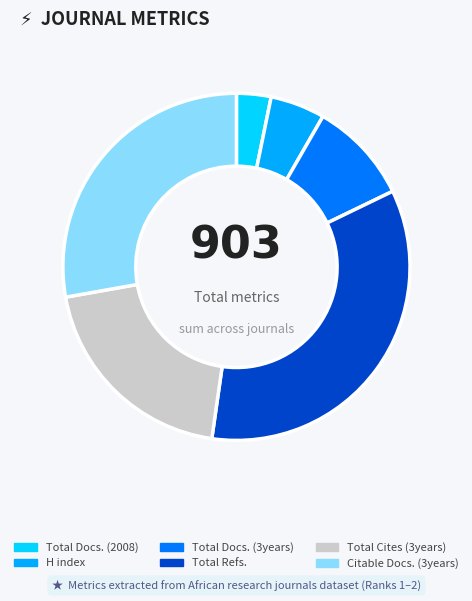

Rank the categories by value from highest to lowest.

Total Refs., Citable Docs. (3years), Total Cites (3years), Total Docs. (3years), H index, Total Docs. (2008)